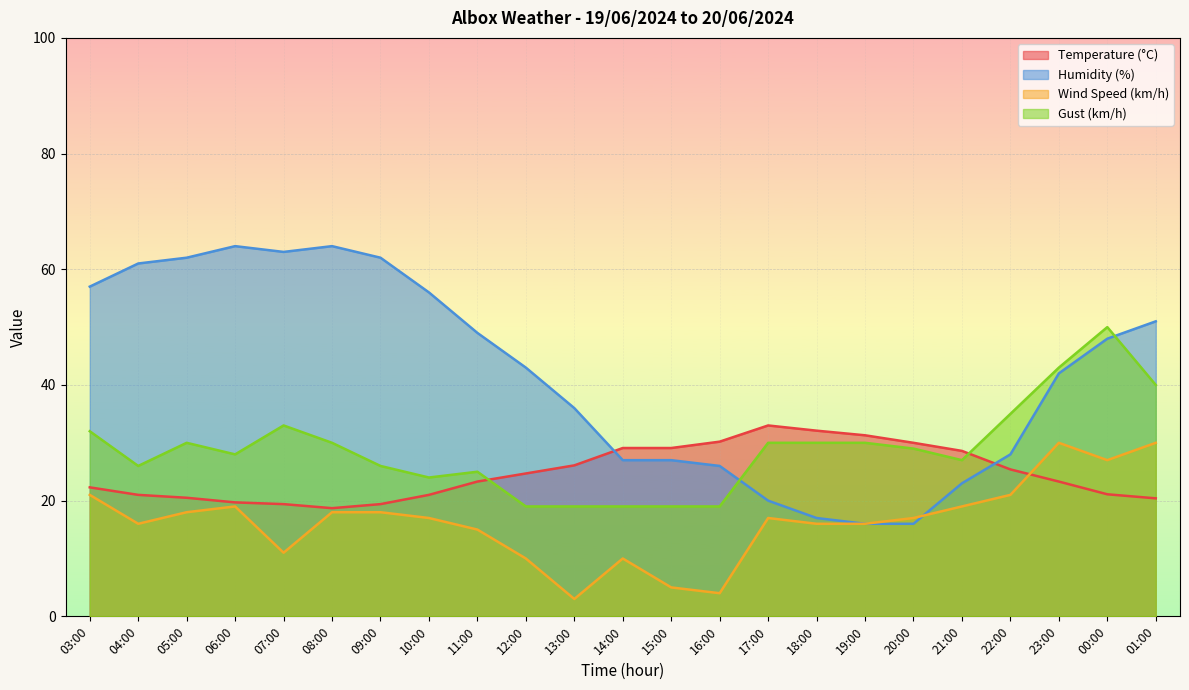

What is the label of the 12th point from the right?

14:00